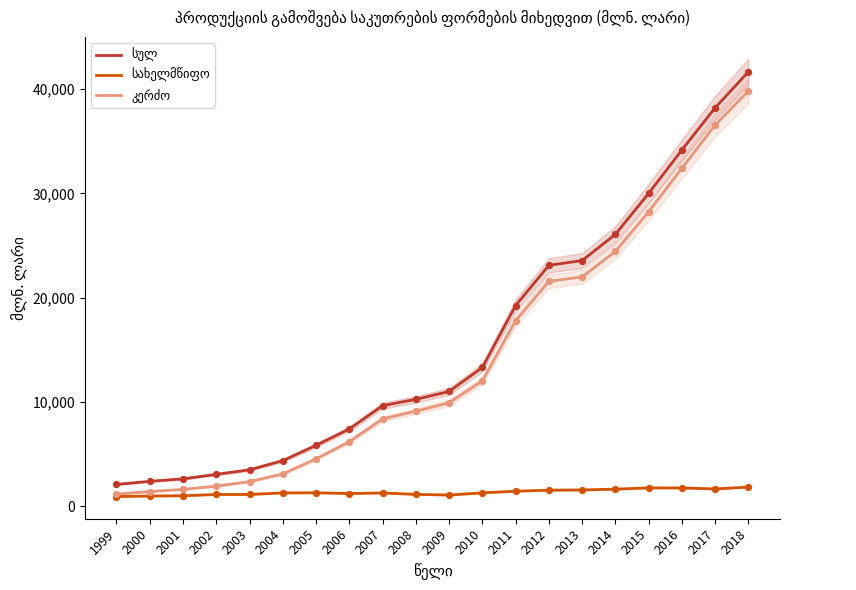

Which series has the widest spread of Y values?

სულ